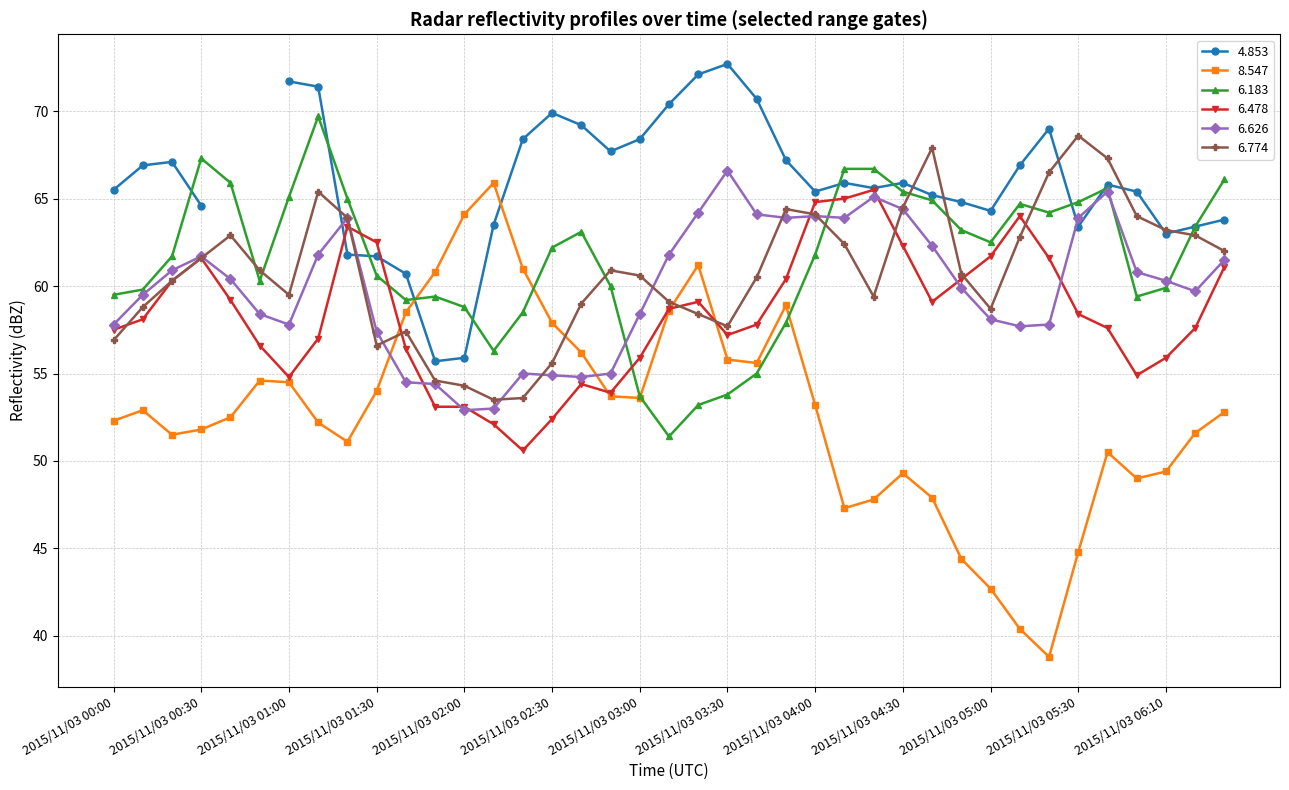

True or false: 8.547 has more than 2 points higher than both neighbors.

True